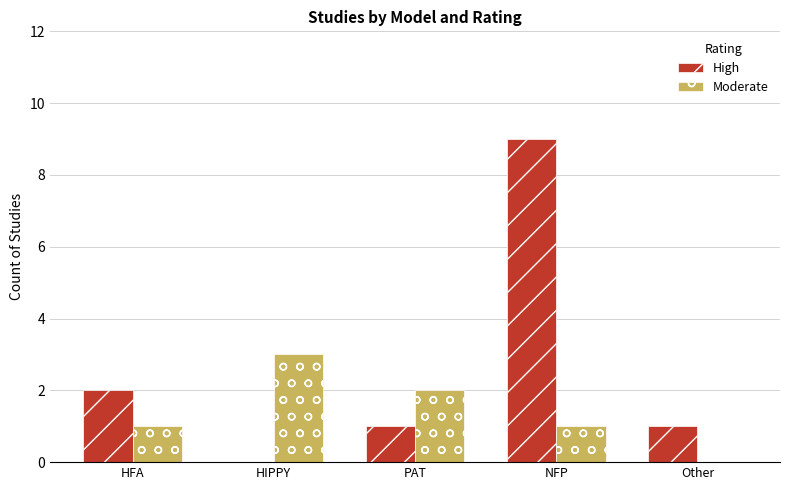

Is the value of Moderate at HIPPY greater than the value of High at HIPPY?

Yes